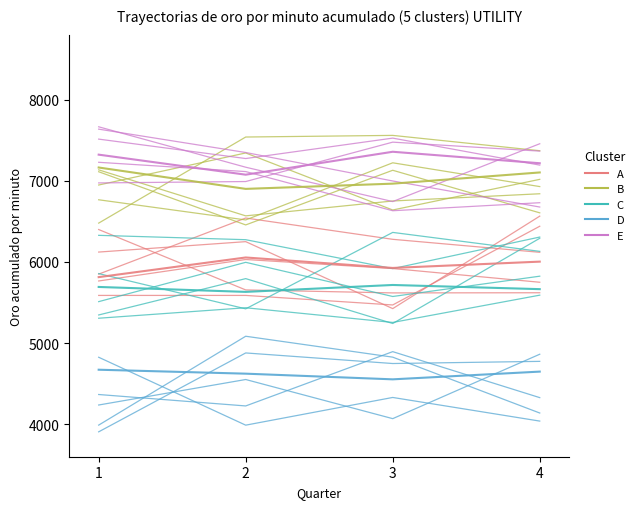

What is the approximate value of B at 4?

6839.6